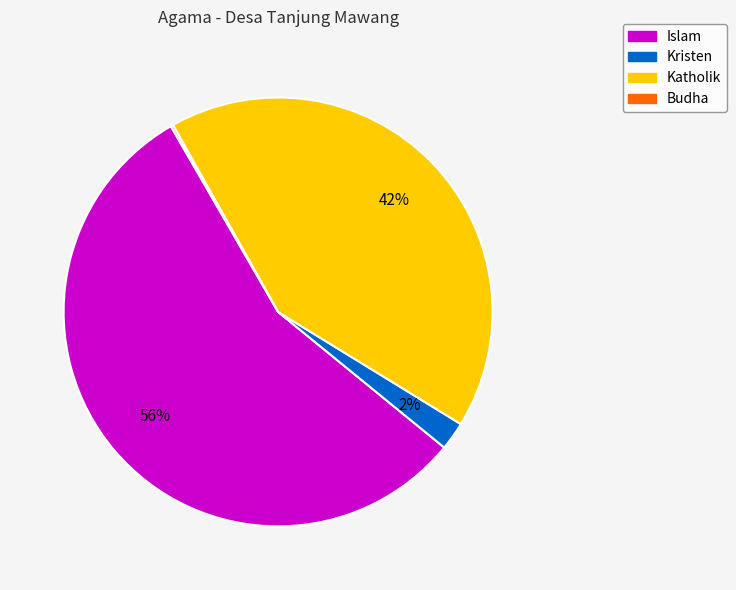

What is the largest slice in the pie chart?

Islam